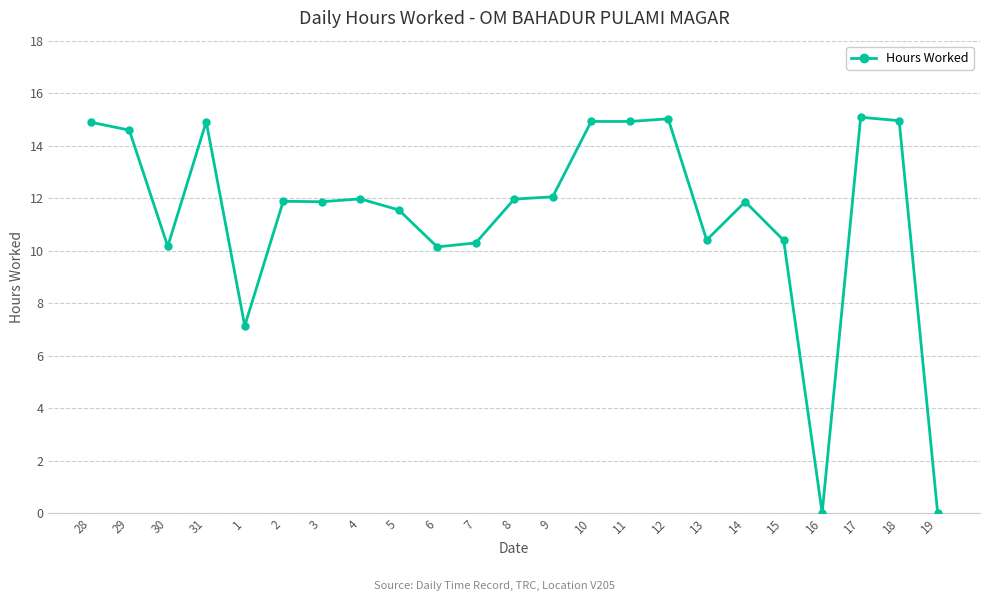

True or false: the data shows 7.5 at 5.

False